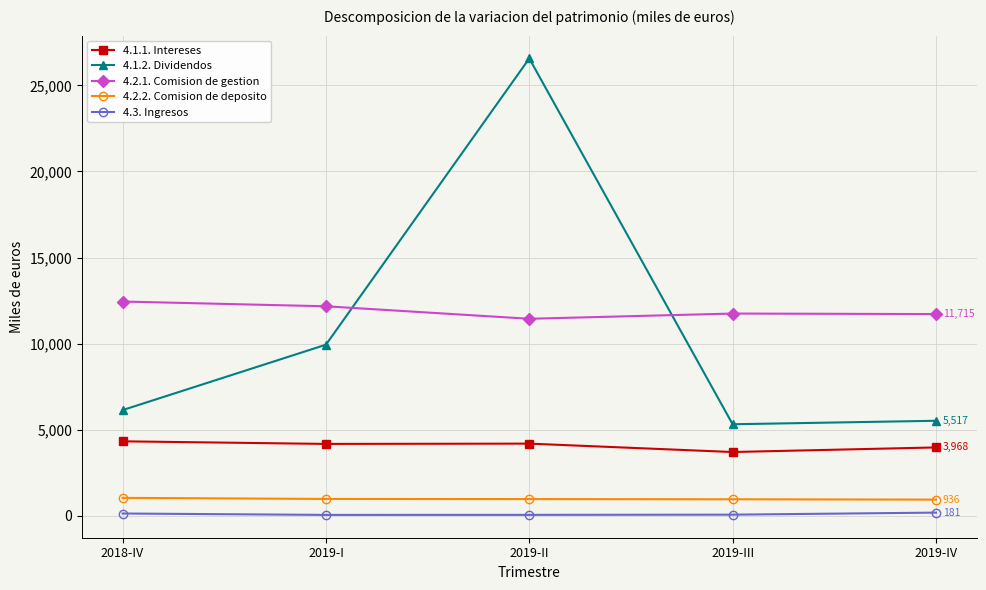

Rank the series by their maximum value, from highest to lowest.

4.1.2. Dividendos, 4.2.1. Comision de gestion, 4.1.1. Intereses, 4.2.2. Comision de deposito, 4.3. Ingresos